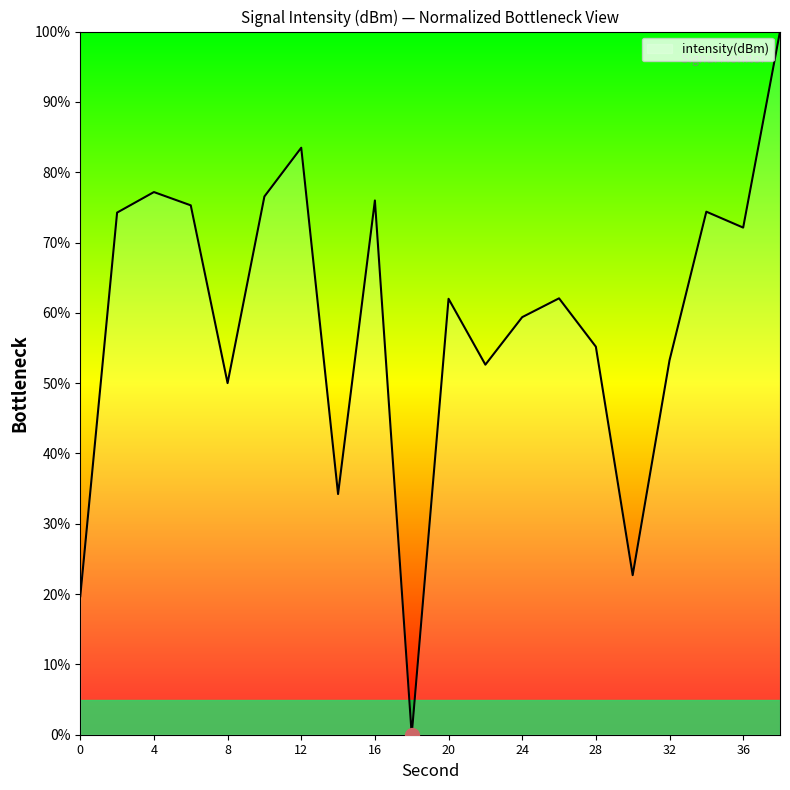

What is the greatest value displayed?

100.0